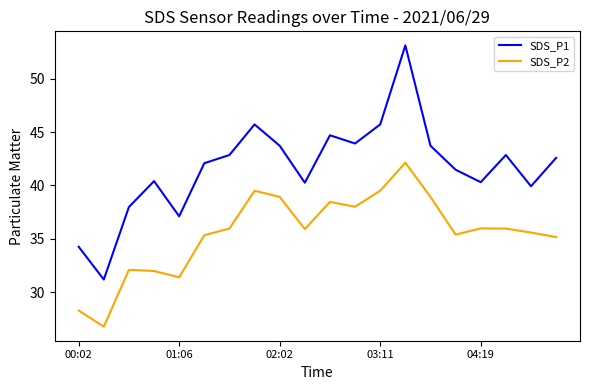

What is the smallest value displayed?

26.8